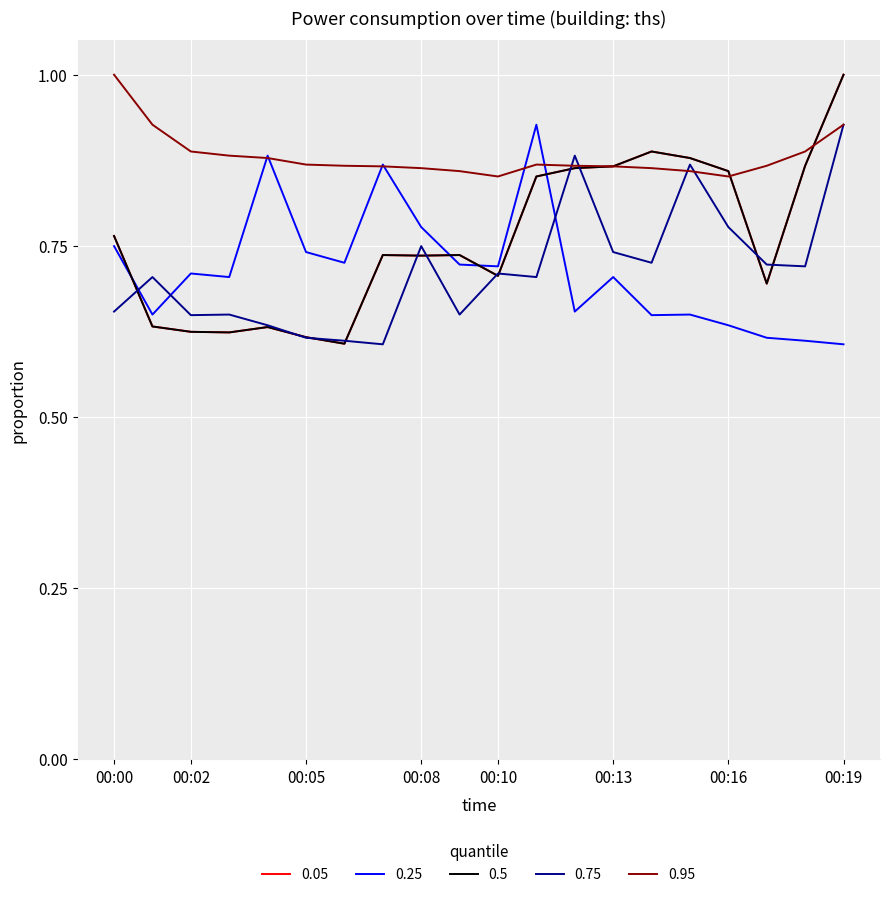

Is this an area chart (filled region under the line)?

No